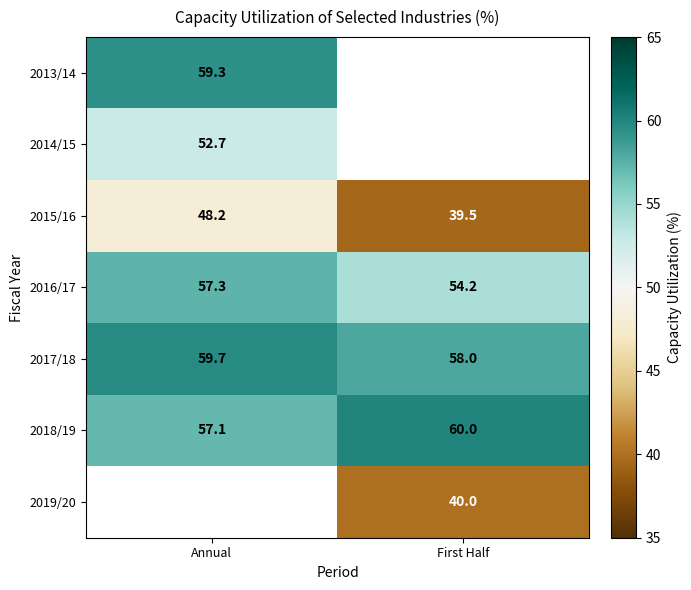

At how many categories does at least one series exceed 46?

2